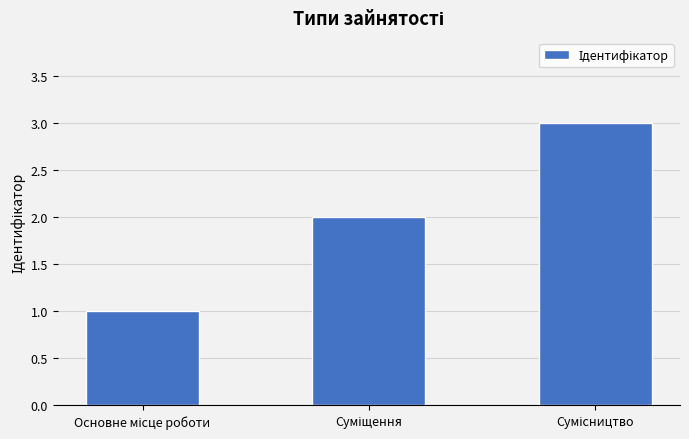

What is the maximum value shown in the chart?

3